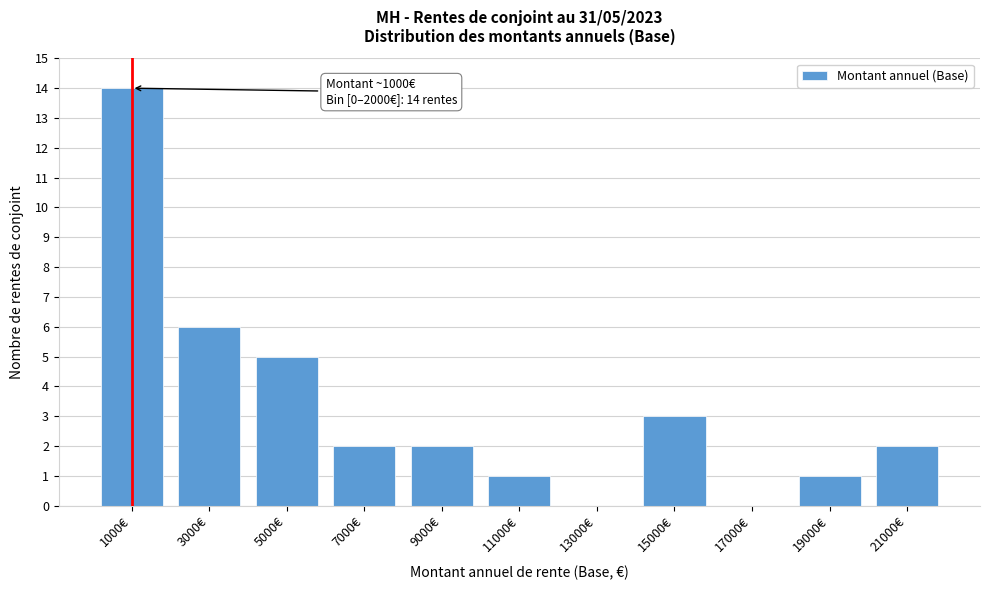

Reading left to right, transcribe all the data shown in this chart.

1000€=14	3000€=6	5000€=5	7000€=2	9000€=2	11000€=1	13000€=0	15000€=3	17000€=0	19000€=1	21000€=2